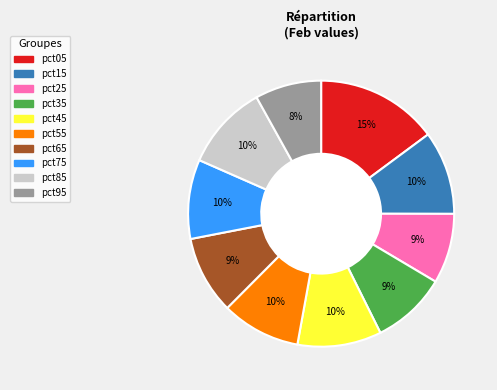

Is there a majority slice in this chart?

No